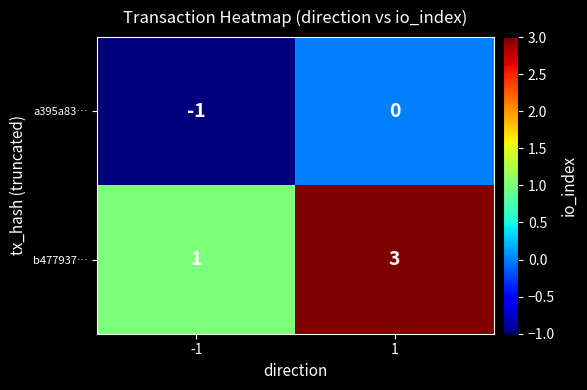

Which series has the largest range (max minus min)?

b477937…